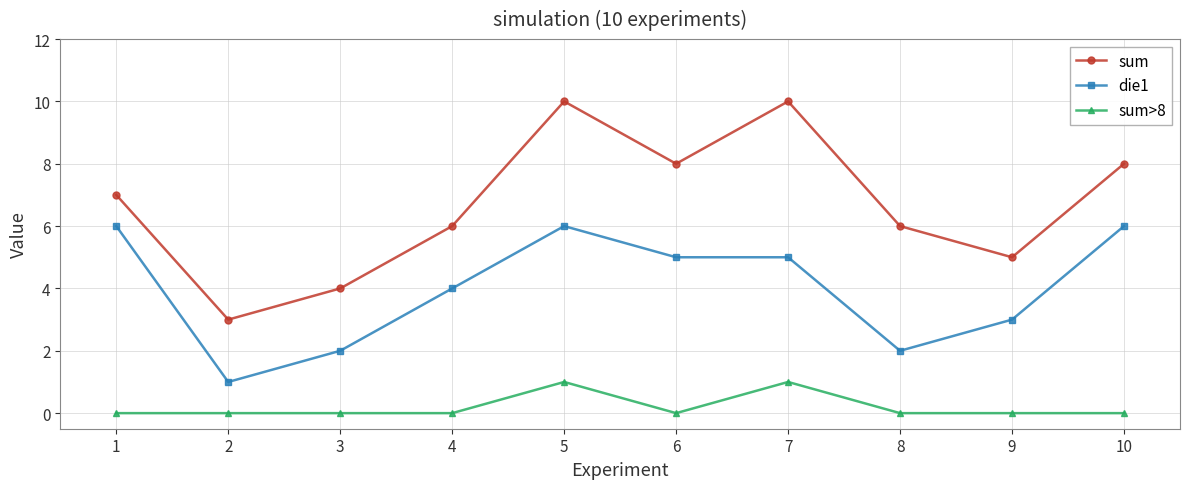

Where is the first local maximum for die1?

5